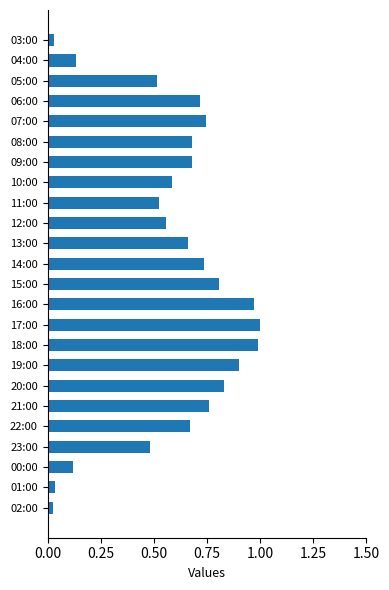

What is the change in value from 10:00 to 18:00?

+0.4